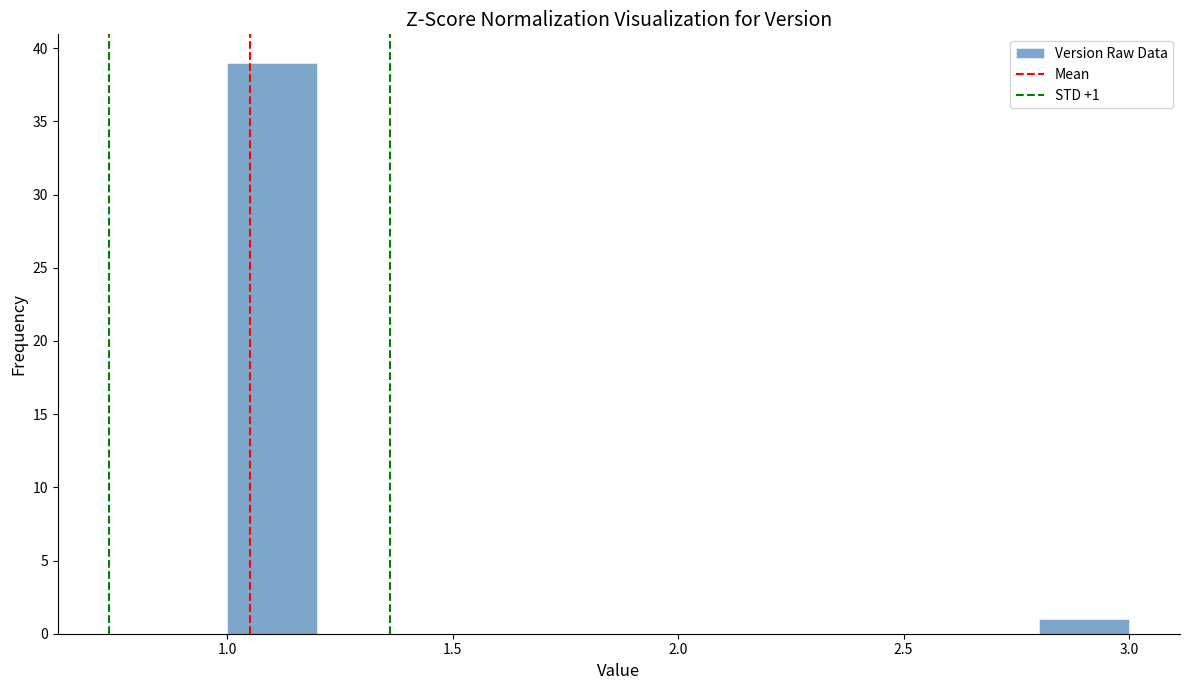

Which range on the x-axis has the tallest bar?

1.0 to 1.2